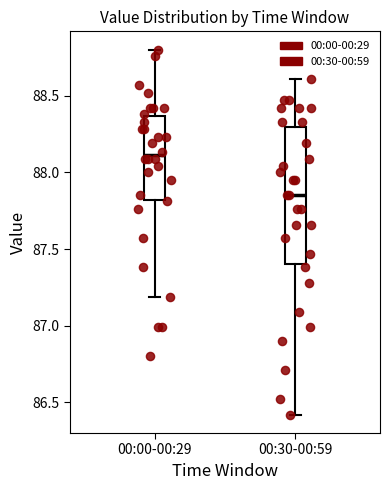

Where does the median line of the box for 00:00-00:29 sit on the y-axis? The values are not printed on the chart, so give them approximately, as read against the axis.

88.10